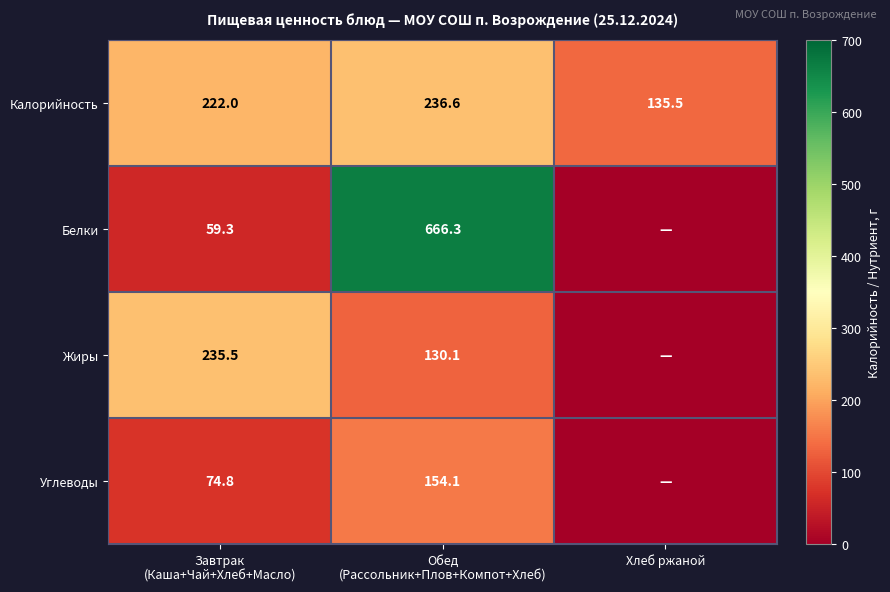

Is it true that Калорийность equals 230.0 at Хлеб ржаной?

False